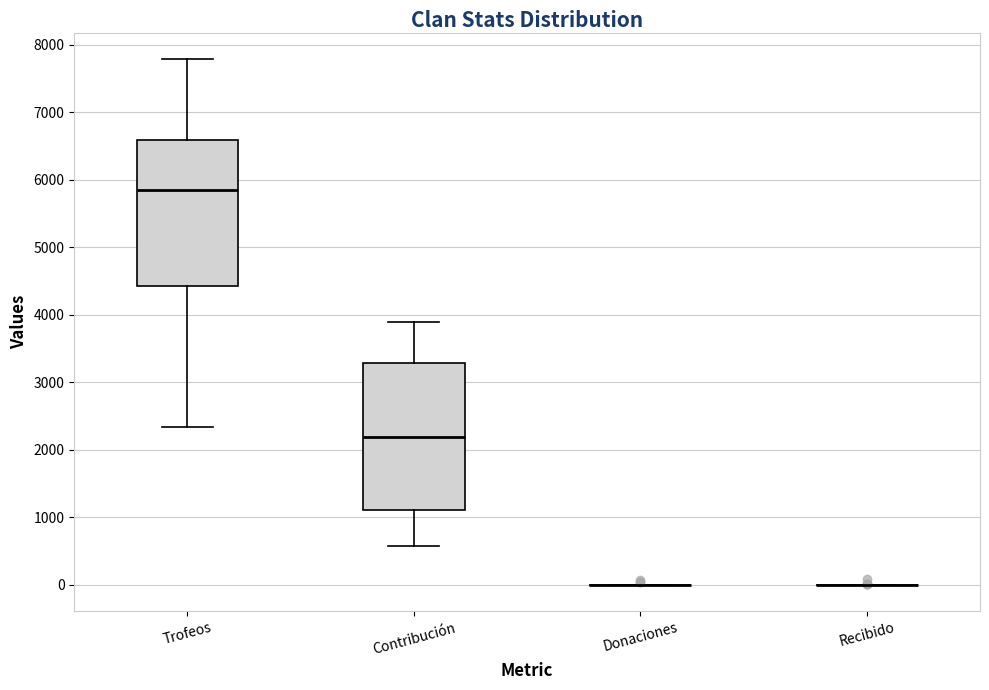

Where is the upper edge of the box for Trofeos on the y-axis? The values are not printed on the chart, so give them approximately, as read against the axis.

6600